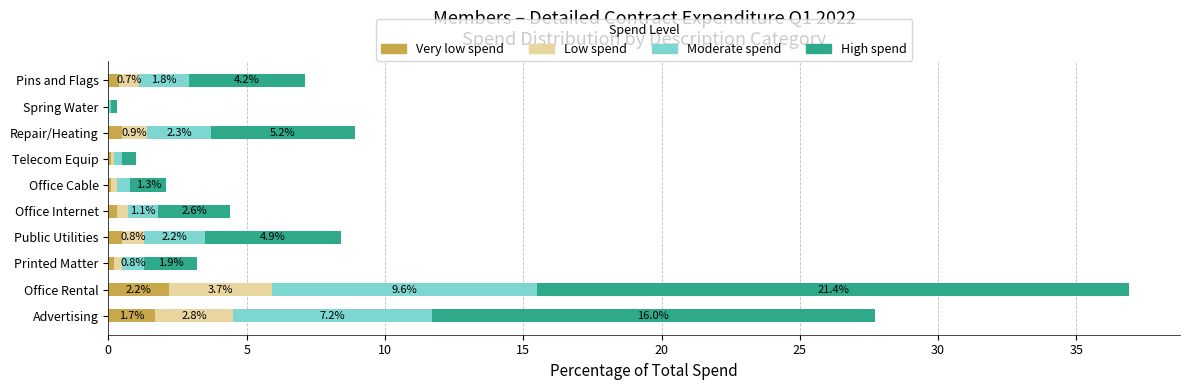

The value of Very low spend at Office Cable is 0.1. True or false?

True